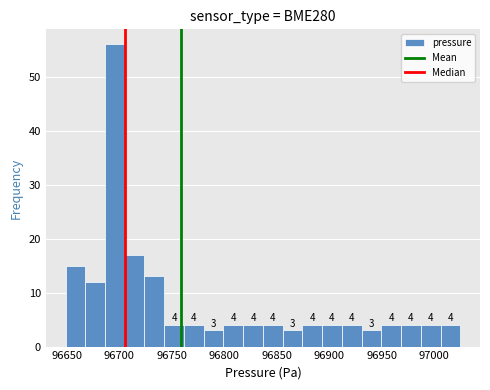

Read against the x-axis, roughly where is the centre of the tallest bar?

96695